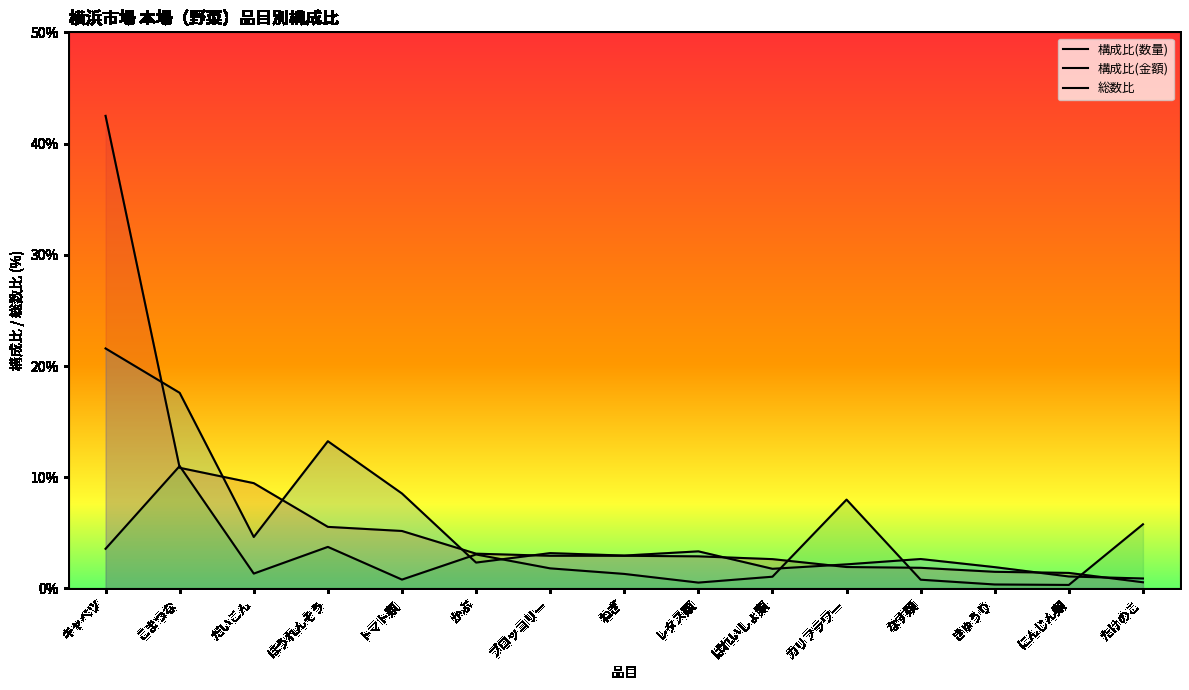

True or false: 構成比(数量) and 構成比(金額) intersect in this chart.

True